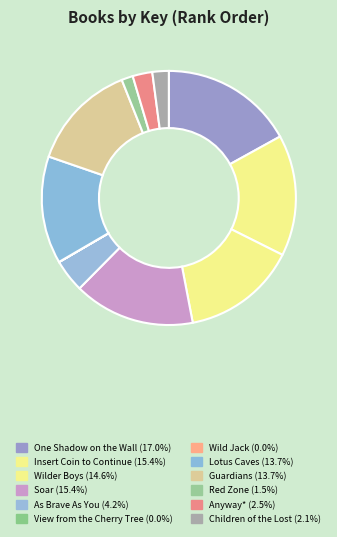

Is there a majority slice in this chart?

No